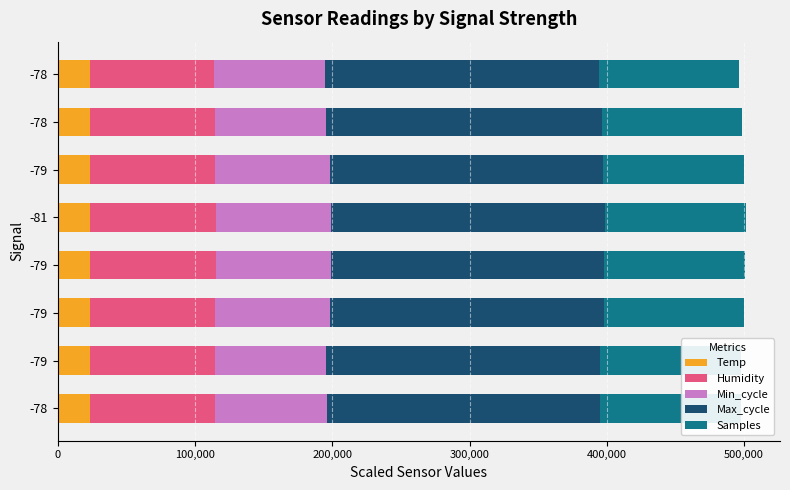

Which series changed the most between -79 and -81?

Max_cycle